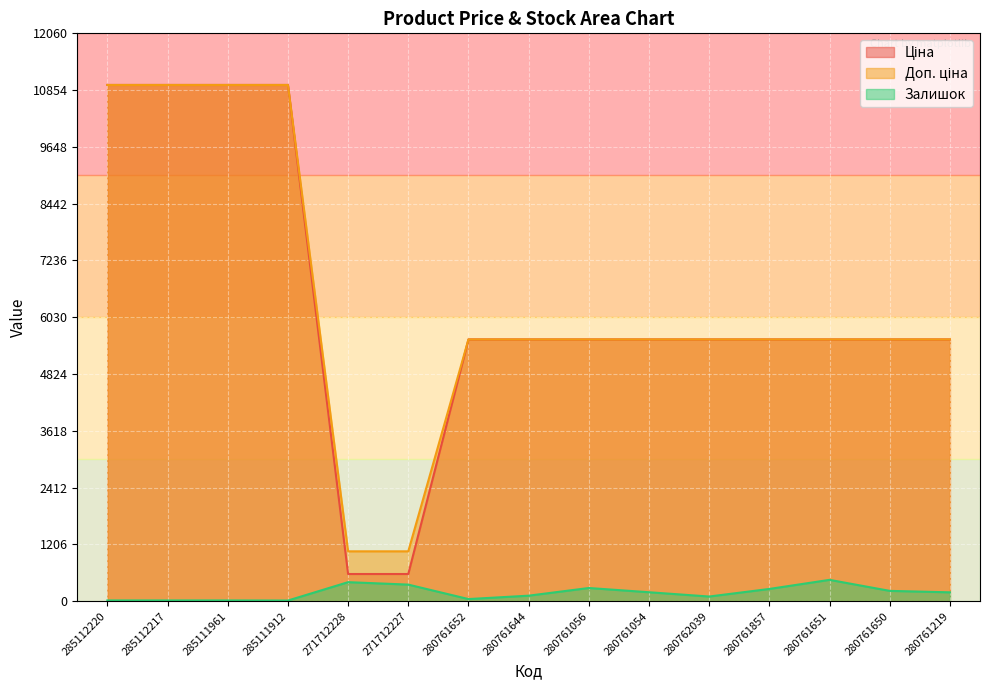

What is the label of the 10th point from the right?

271712227